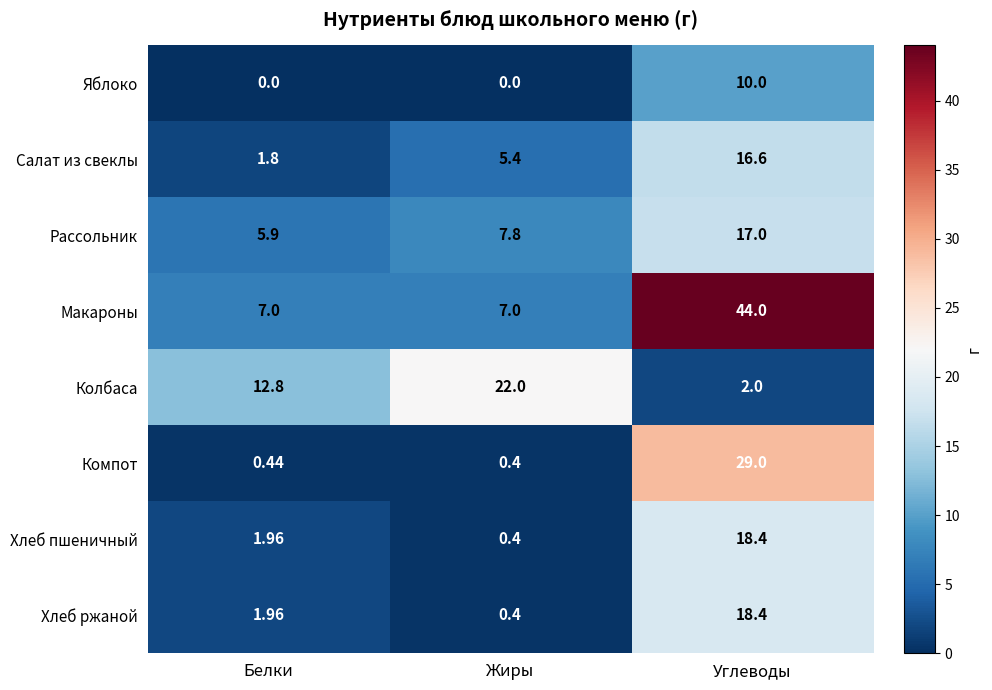

Between Белки and Жиры, which series saw the biggest shift?

Колбаса